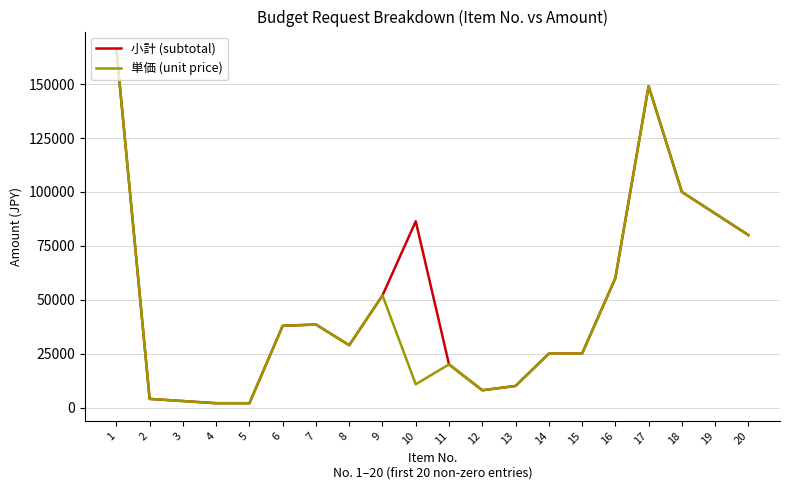

The value of 小計 (subtotal) at 15 is 13030. True or false?

False